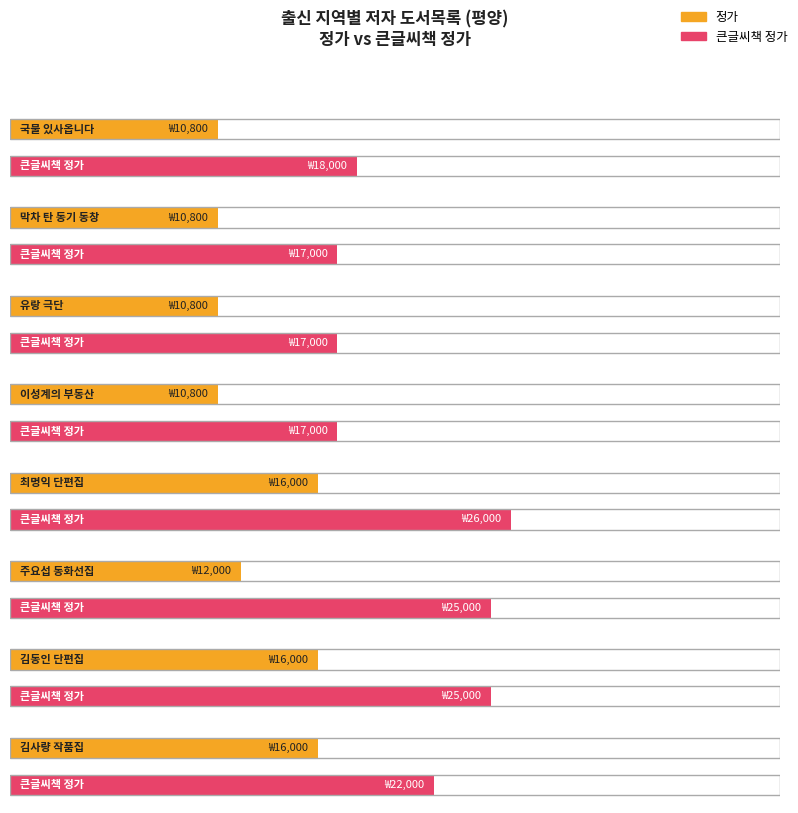

Is it true that 정가 equals 19162 at 막차 탄 동기 동창?

False